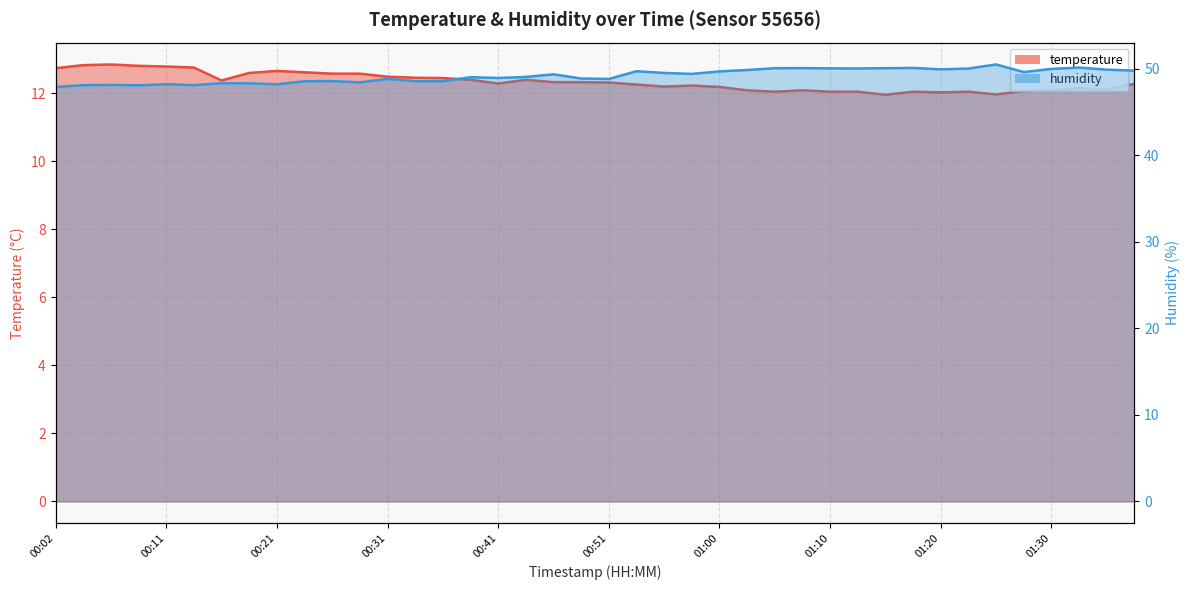

Which category has the highest value across all series?

01:25